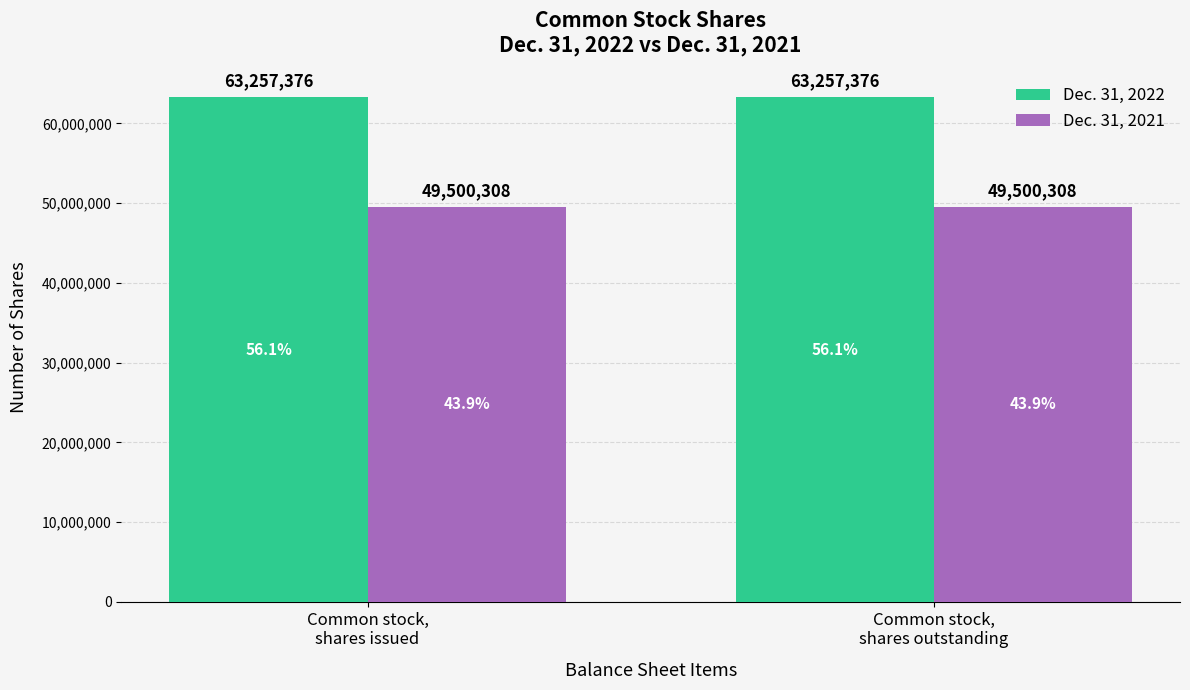

True or false: Dec. 31, 2022 has a value of 63257376 at Common stock,
shares outstanding.

True